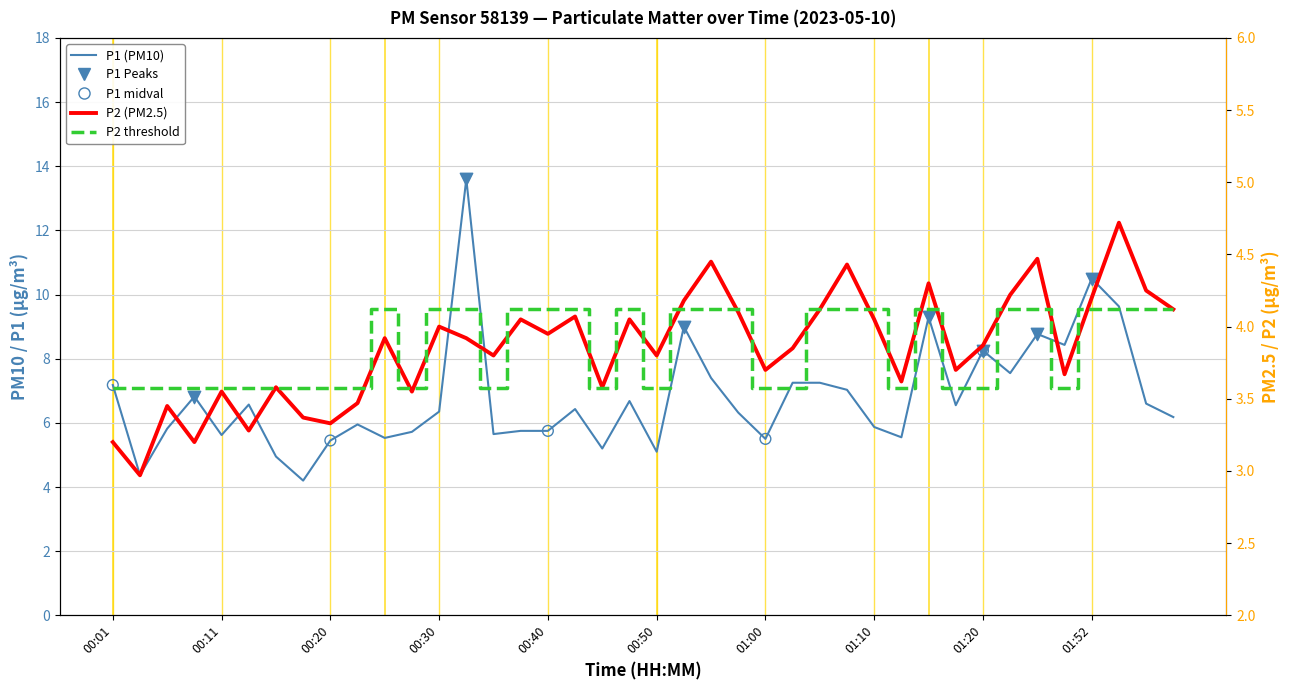

Which series has the widest spread of Y values?

P1